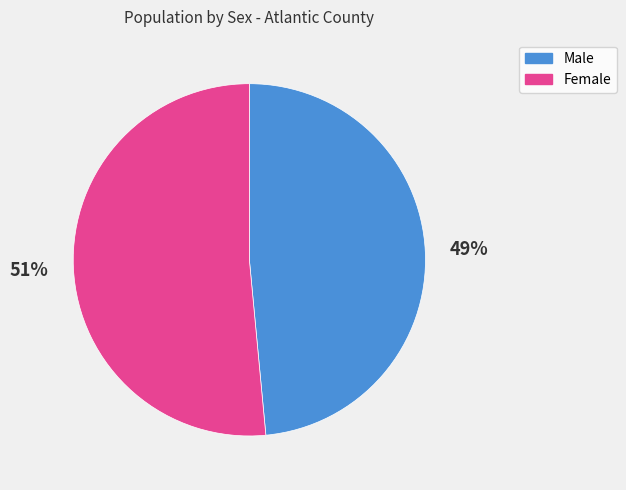

Do Female and Male together represent more than half of the pie?

Yes